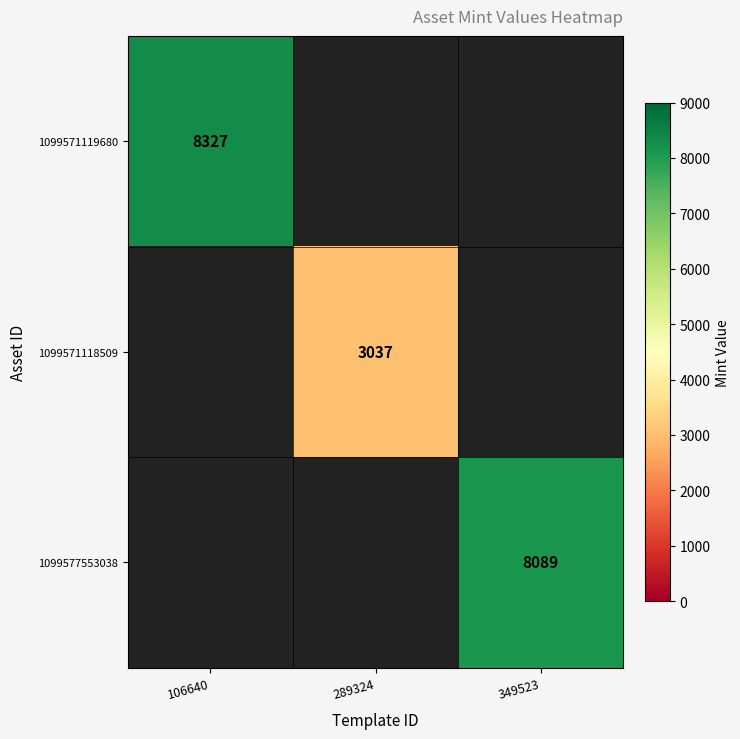

True or false: 1099571118509 has a value of 780 at 289324.

False